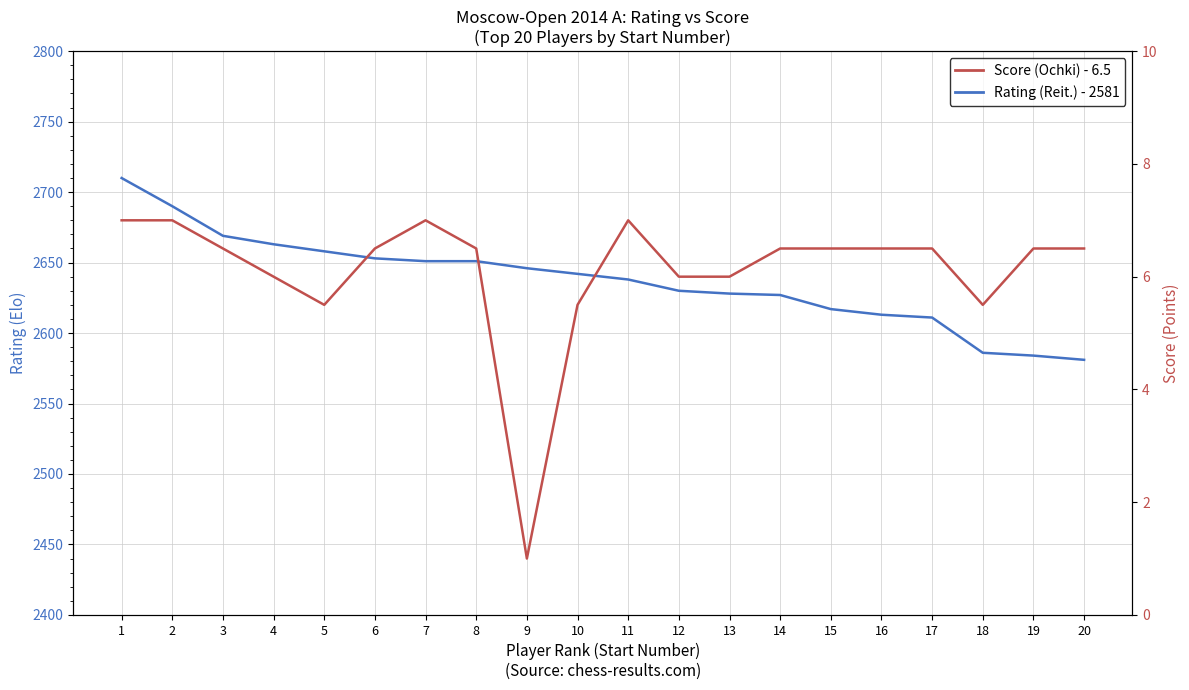

What is the total value across all series at 10?

2647.5